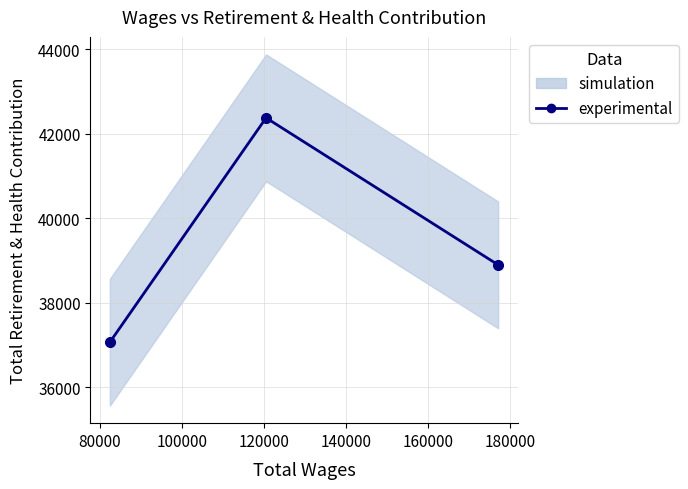

How many data points does each series have?

3